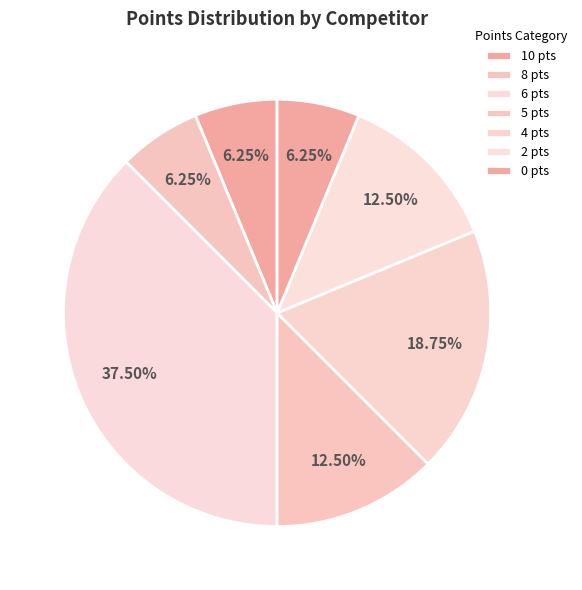

Count the number of slices in the pie.

7